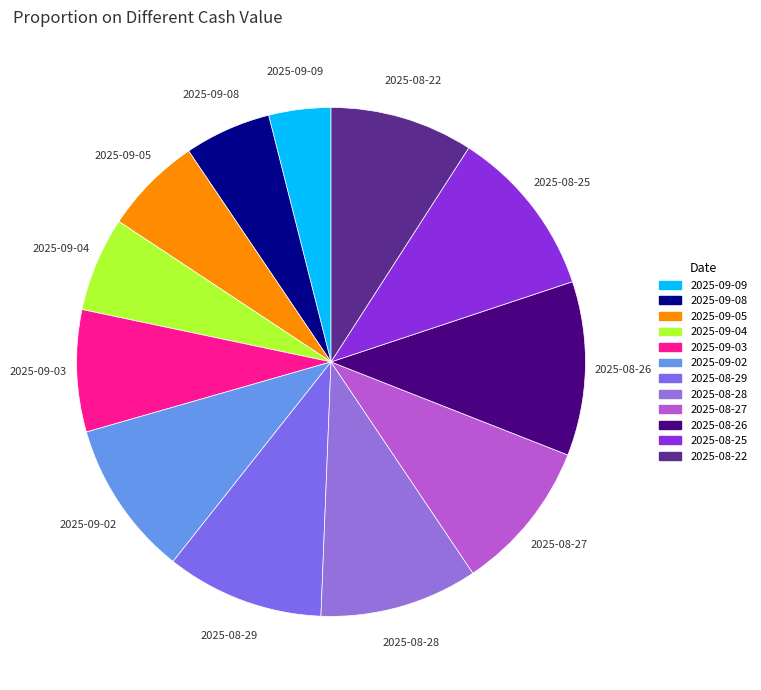

How many segments does this pie chart have?

12